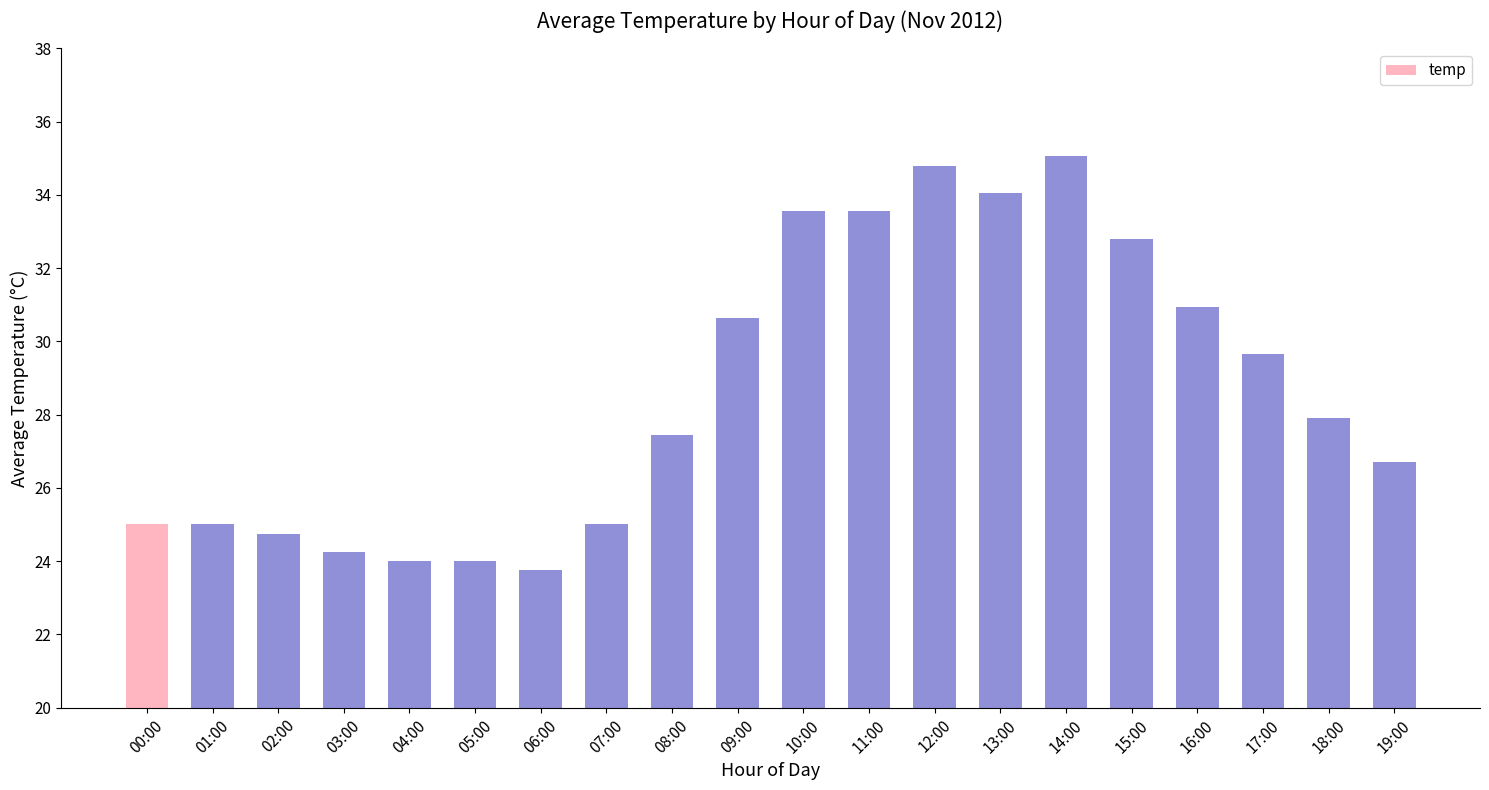

How many data points are above 27?

11